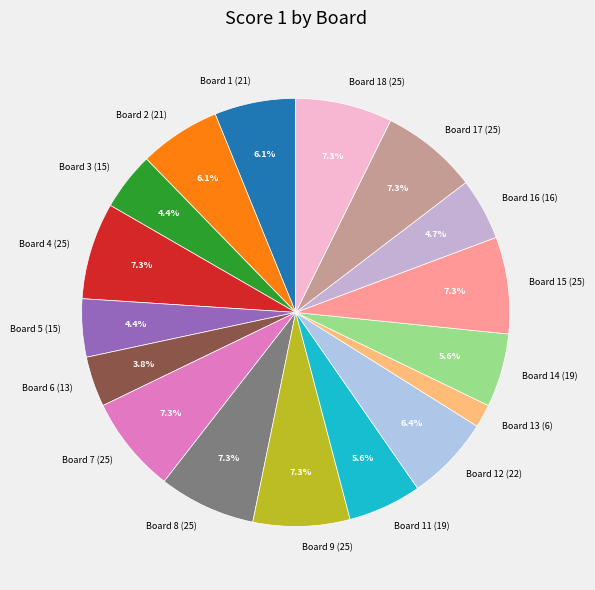

Do Board 16 (16) and Board 2 (21) together represent more than half of the pie?

No